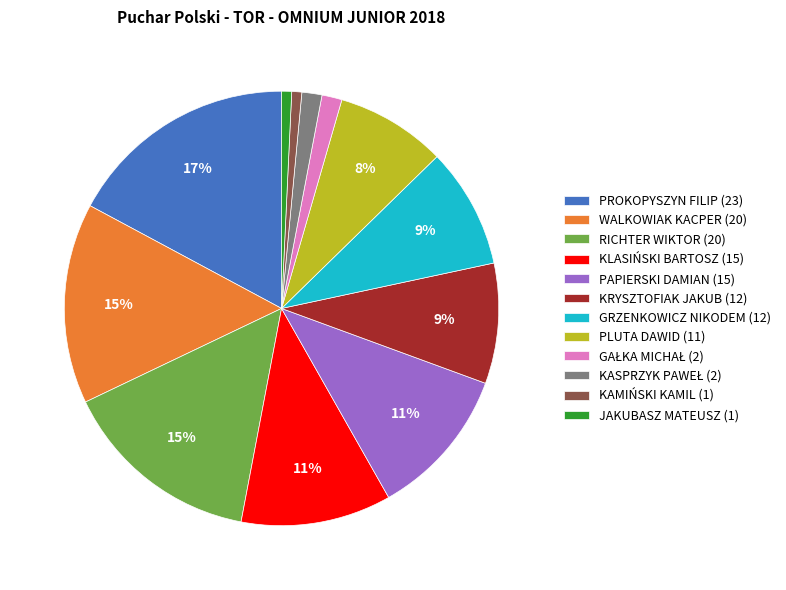

Is PROKOPYSZYN FILIP the majority of the pie?

No